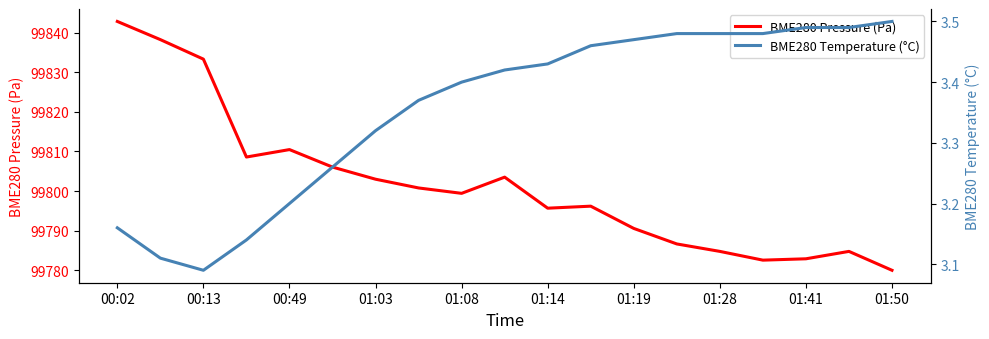

What is the minimum value for BME280 Pressure (Pa)?

99780.0